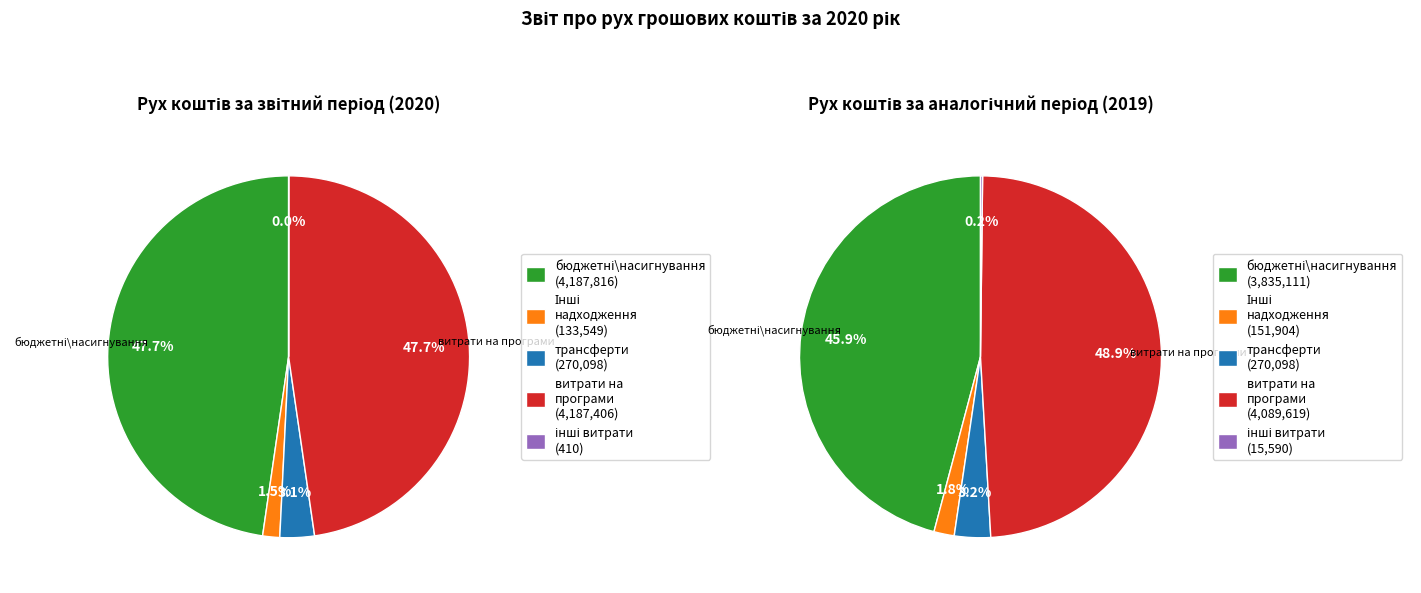

What is the change in value from бюджетні асигнування to Інші надходження?

-4054267